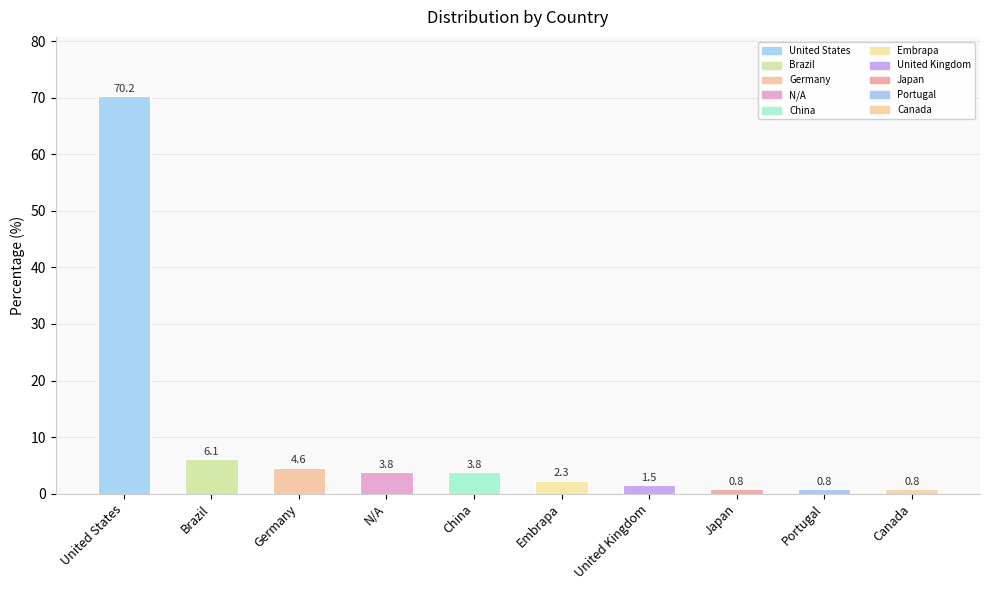

What is the change in value from Brazil to Portugal?

-5.3